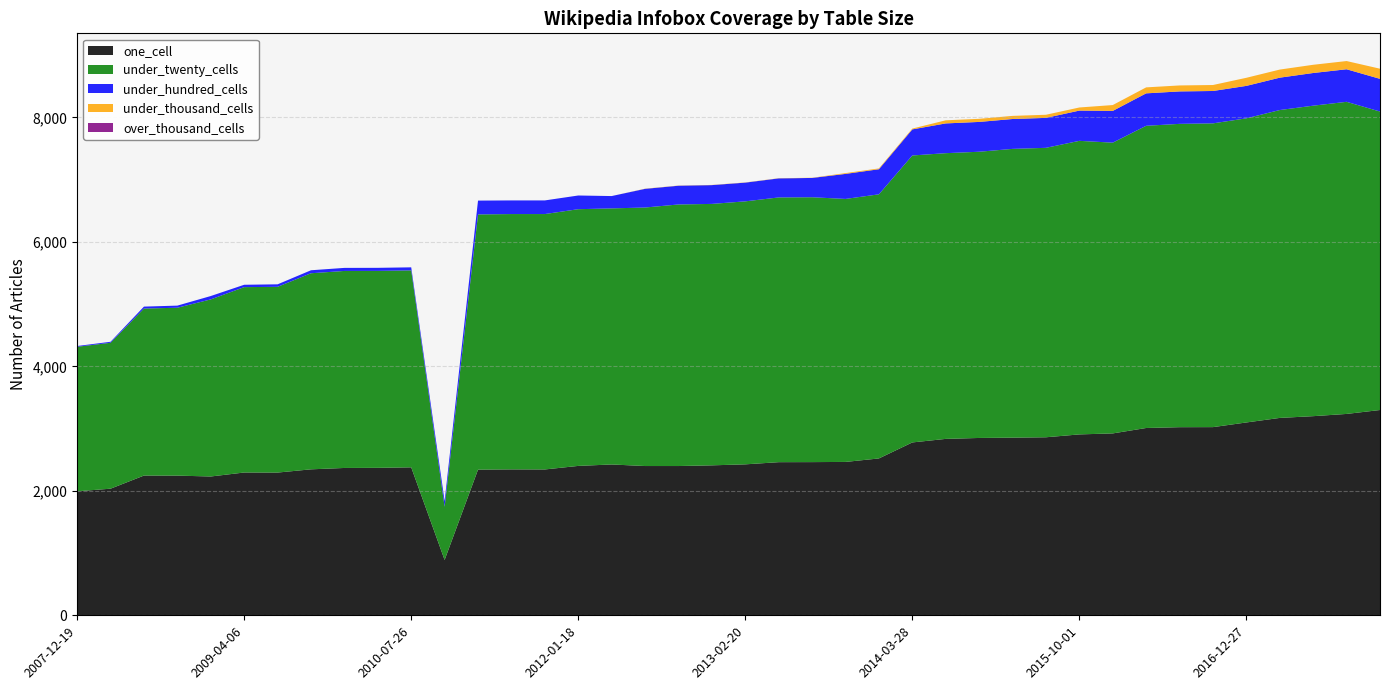

Reading left to right, what are all the values shown in this chart?

one_cell: 2007-12-19=1992	2008-04-01=2034	2008-06-27=2245	2008-10-10=2244	2008-12-17=2230	2009-04-06=2294	2009-06-17=2293	2009-09-25=2345	2009-12-16=2367	2010-04-01=2369	2010-07-26=2377	2010-11-17=889	2011-02-21=2340	2011-06-10=2344	2011-09-05=2343	2012-01-18=2400	2012-03-26=2423	2012-07-13=2398	2012-10-31=2398	2012-12-11=2409	2013-02-20=2425	2013-05-21=2460	2013-07-09=2461	2013-09-10=2464	2013-12-20=2520	2014-03-28=2777	2014-09-08=2834	2015-01-19=2849	2015-04-09=2854	2015-07-03=2860	2015-10-01=2906	2016-01-04=2922	2016-04-05=3009	2016-07-04=3022	2016-10-07=3023	2016-12-27=3098	2017-04-12=3171	2017-07-24=3199	2017-10-12=3235	2017-12-22=3298
under_twenty_cells: 2007-12-19=2322	2008-04-01=2344	2008-06-27=2683	2008-10-10=2697	2008-12-17=2845	2009-04-06=2978	2009-06-17=2984	2009-09-25=3150	2009-12-16=3165	2010-04-01=3164	2010-07-26=3164	2010-11-17=854	2011-02-21=4100	2011-06-10=4102	2011-09-05=4103	2012-01-18=4124	2012-03-26=4114	2012-07-13=4153	2012-10-31=4202	2012-12-11=4200	2013-02-20=4225	2013-05-21=4253	2013-07-09=4255	2013-09-10=4225	2013-12-20=4243	2014-03-28=4610	2014-09-08=4590	2015-01-19=4598	2015-04-09=4639	2015-07-03=4650	2015-10-01=4716	2016-01-04=4671	2016-04-05=4855	2016-07-04=4873	2016-10-07=4880	2016-12-27=4886	2017-04-12=4946	2017-07-24=4988	2017-10-12=5014	2017-12-22=4795
under_hundred_cells: 2007-12-19=12	2008-04-01=16	2008-06-27=31	2008-10-10=34	2008-12-17=54	2009-04-06=38	2009-06-17=40	2009-09-25=48	2009-12-16=49	2010-04-01=49	2010-07-26=49	2010-11-17=93	2011-02-21=222	2011-06-10=219	2011-09-05=219	2012-01-18=220	2012-03-26=198	2012-07-13=300	2012-10-31=301	2012-12-11=302	2013-02-20=301	2013-05-21=306	2013-07-09=310	2013-09-10=402	2013-12-20=403	2014-03-28=419	2014-09-08=478	2015-01-19=479	2015-04-09=480	2015-07-03=481	2015-10-01=486	2016-01-04=510	2016-04-05=521	2016-07-04=521	2016-10-07=520	2016-12-27=521	2017-04-12=520	2017-07-24=525	2017-10-12=523	2017-12-22=525
under_thousand_cells: 2007-12-19=0	2008-04-01=0	2008-06-27=0	2008-10-10=0	2008-12-17=0	2009-04-06=0	2009-06-17=0	2009-09-25=0	2009-12-16=0	2010-04-01=0	2010-07-26=0	2010-11-17=0	2011-02-21=0	2011-06-10=0	2011-09-05=0	2012-01-18=0	2012-03-26=0	2012-07-13=3	2012-10-31=3	2012-12-11=3	2013-02-20=3	2013-05-21=3	2013-07-09=3	2013-09-10=13	2013-12-20=13	2014-03-28=13	2014-09-08=50	2015-01-19=50	2015-04-09=50	2015-07-03=50	2015-10-01=50	2016-01-04=94	2016-04-05=96	2016-07-04=96	2016-10-07=96	2016-12-27=130	2017-04-12=130	2017-07-24=132	2017-10-12=132	2017-12-22=163
over_thousand_cells: 2007-12-19=0	2008-04-01=0	2008-06-27=0	2008-10-10=0	2008-12-17=0	2009-04-06=0	2009-06-17=0	2009-09-25=0	2009-12-16=0	2010-04-01=0	2010-07-26=0	2010-11-17=0	2011-02-21=0	2011-06-10=0	2011-09-05=0	2012-01-18=0	2012-03-26=0	2012-07-13=0	2012-10-31=0	2012-12-11=0	2013-02-20=0	2013-05-21=0	2013-07-09=0	2013-09-10=0	2013-12-20=0	2014-03-28=0	2014-09-08=0	2015-01-19=0	2015-04-09=0	2015-07-03=0	2015-10-01=0	2016-01-04=0	2016-04-05=0	2016-07-04=0	2016-10-07=0	2016-12-27=0	2017-04-12=0	2017-07-24=0	2017-10-12=0	2017-12-22=0